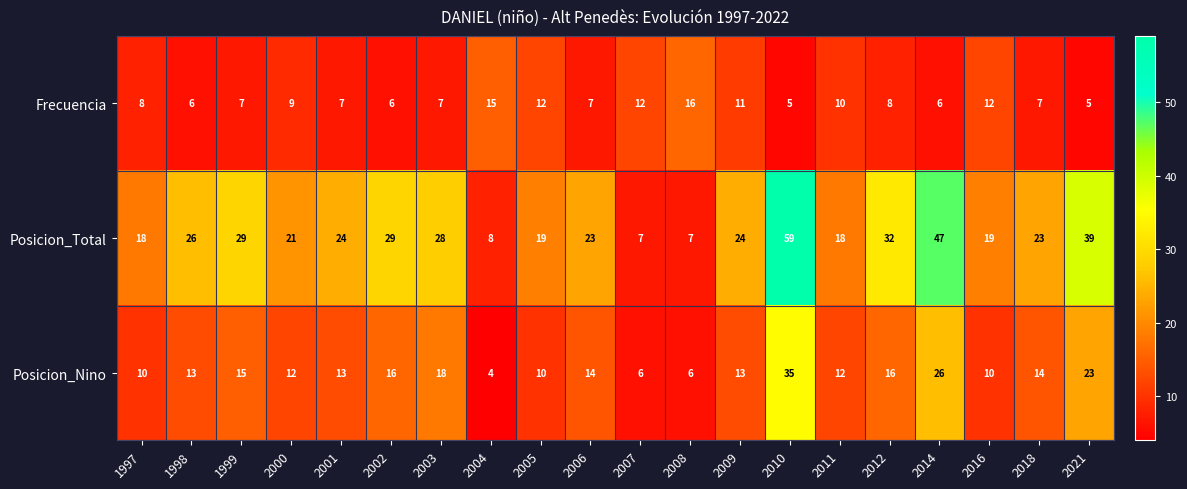

How many series are shown in this chart?

3